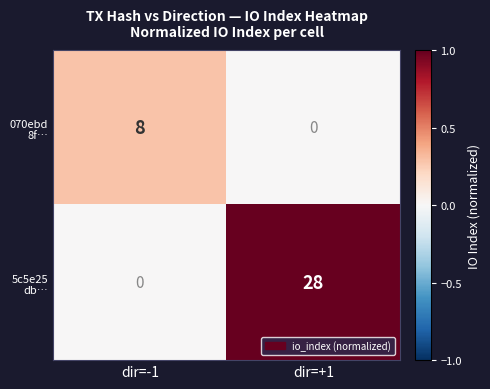

What is the difference between the highest and lowest values at dir=+1?

28